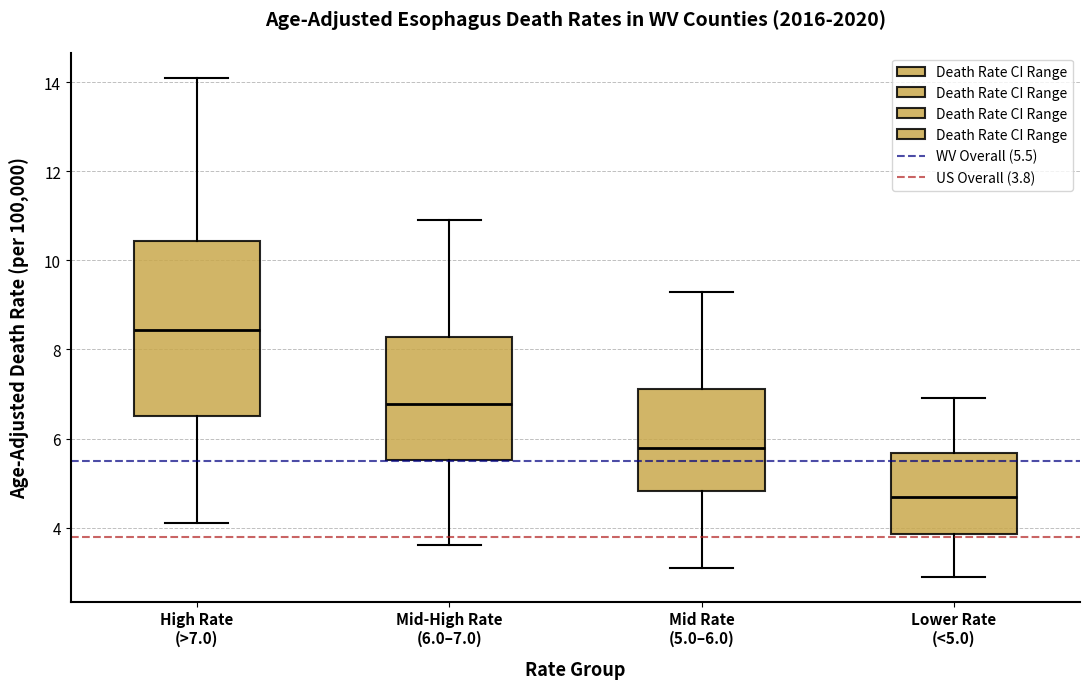

Reading left to right, read every box against the y-axis: the position of its median line, the range the box covers, and the ends of its whiskers. The values are not printed on the chart, so give them approximately, as read against the axis.

High Rate (>7.0): median 8.4, box 6.6 to 10.4, whiskers 4.2 to 14.2
Mid-High Rate (6.0–7.0): median 6.8, box 5.6 to 8.2, whiskers 3.6 to 11.0
Mid Rate (5.0–6.0): median 5.8, box 4.8 to 7.2, whiskers 3.2 to 9.4
Lower Rate (<5.0): median 4.6, box 3.8 to 5.6, whiskers 3.0 to 7.0